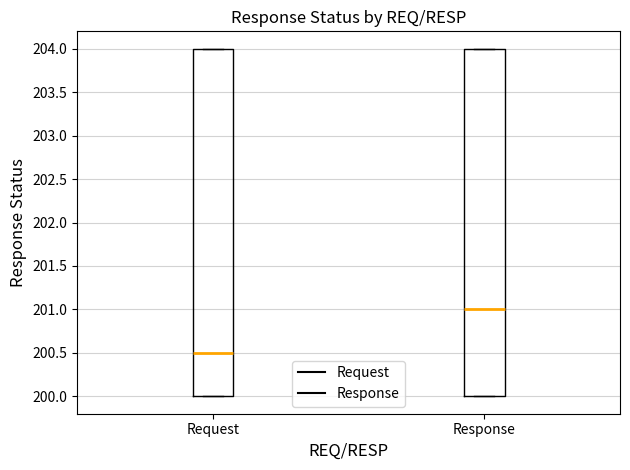

Where is the lower edge of the box for Request on the y-axis? The values are not printed on the chart, so give them approximately, as read against the axis.

200.0